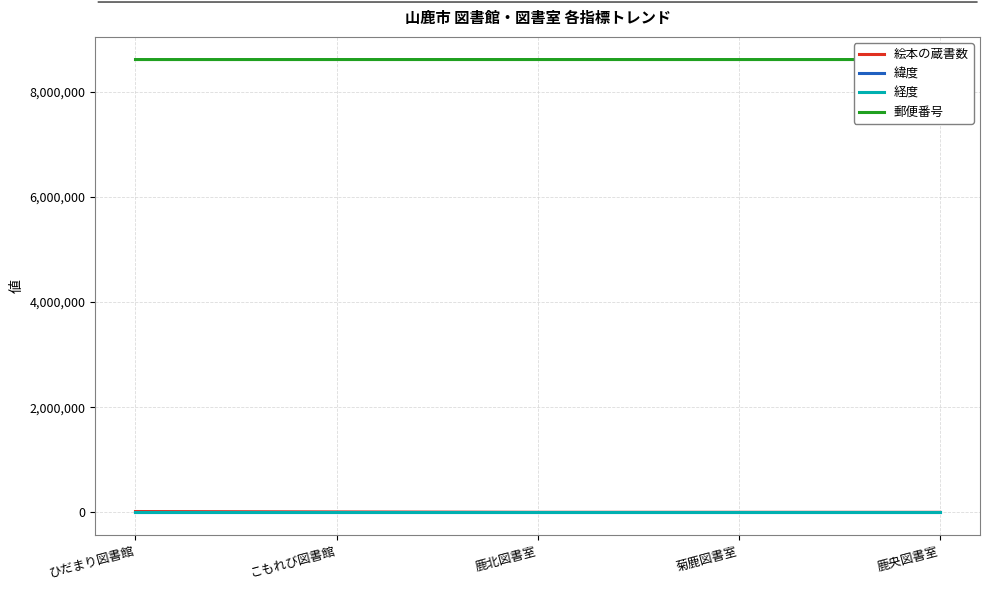

True or false: 経度 and 郵便番号 intersect in this chart.

False